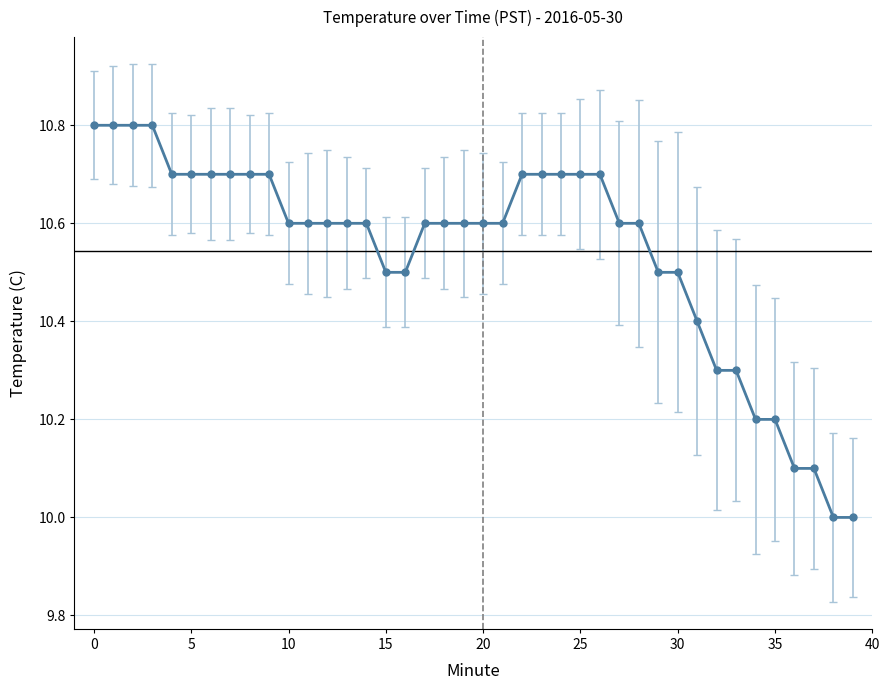

What is the difference between the maximum and second lowest values?

0.8